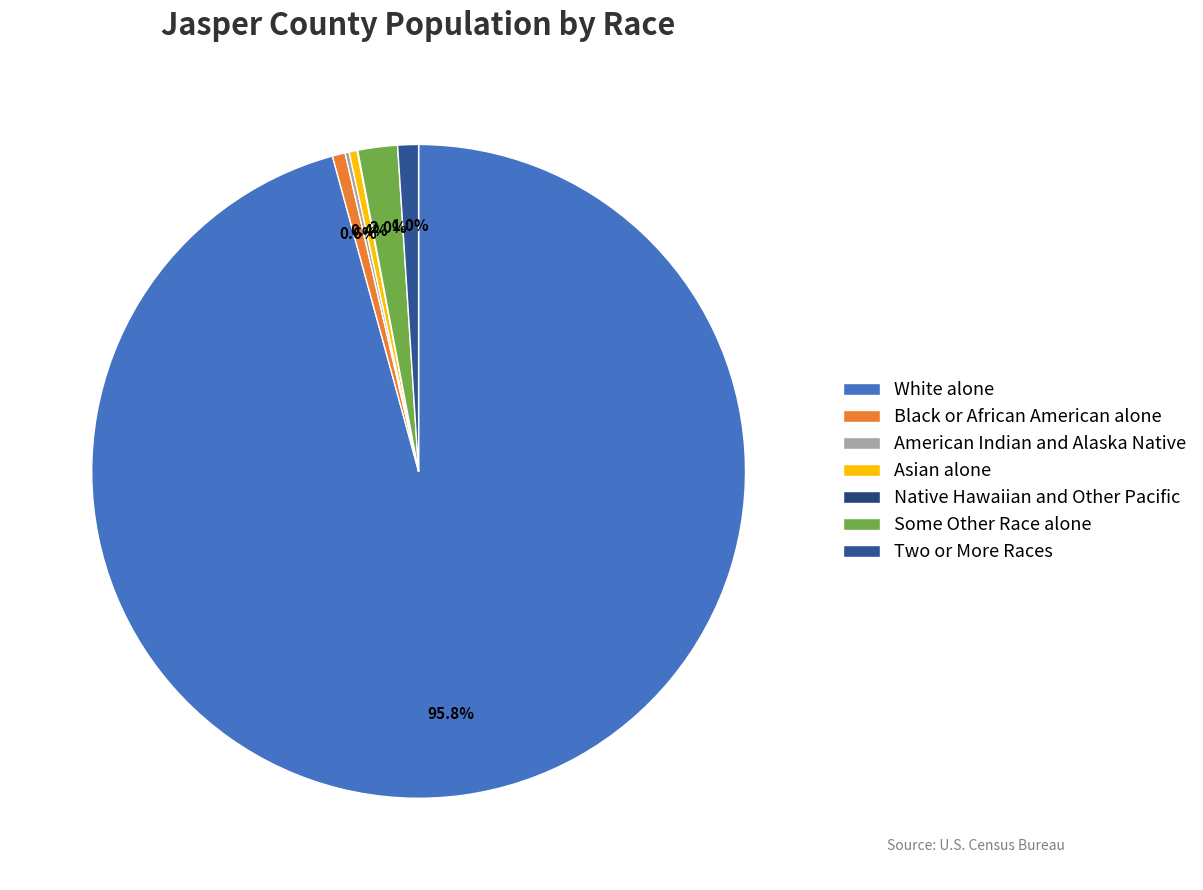

What percentage do American Indian and Alaska Native and Some Other Race alone together represent?

2.2%